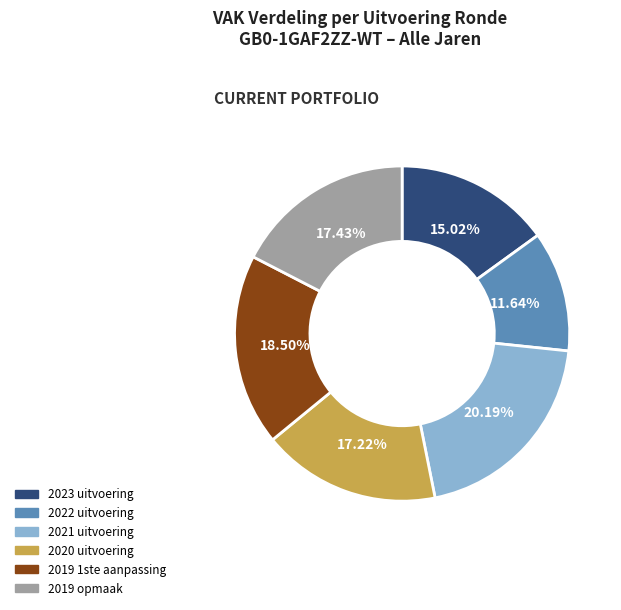

Does 2019 opmaak account for over 50% of the chart?

No